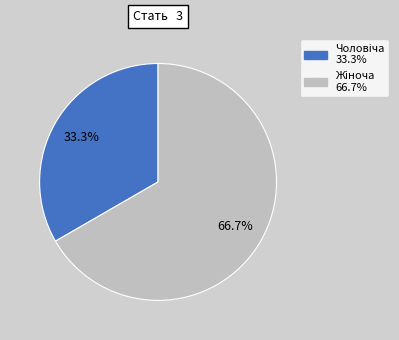

How many segments does this pie chart have?

2